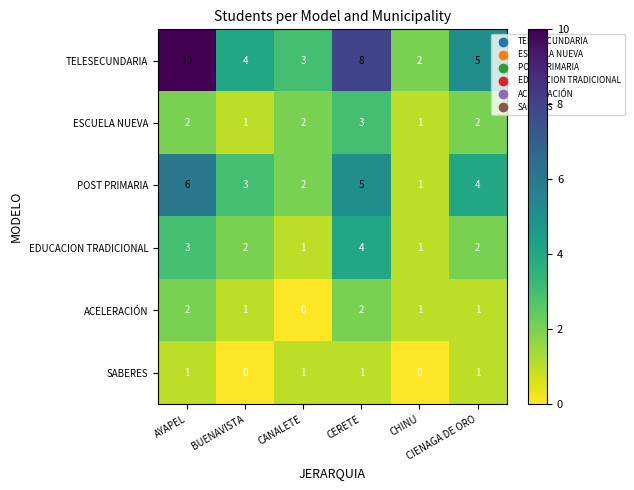

Which series changed the most between AYAPEL and CHINU?

TELESECUNDARIA